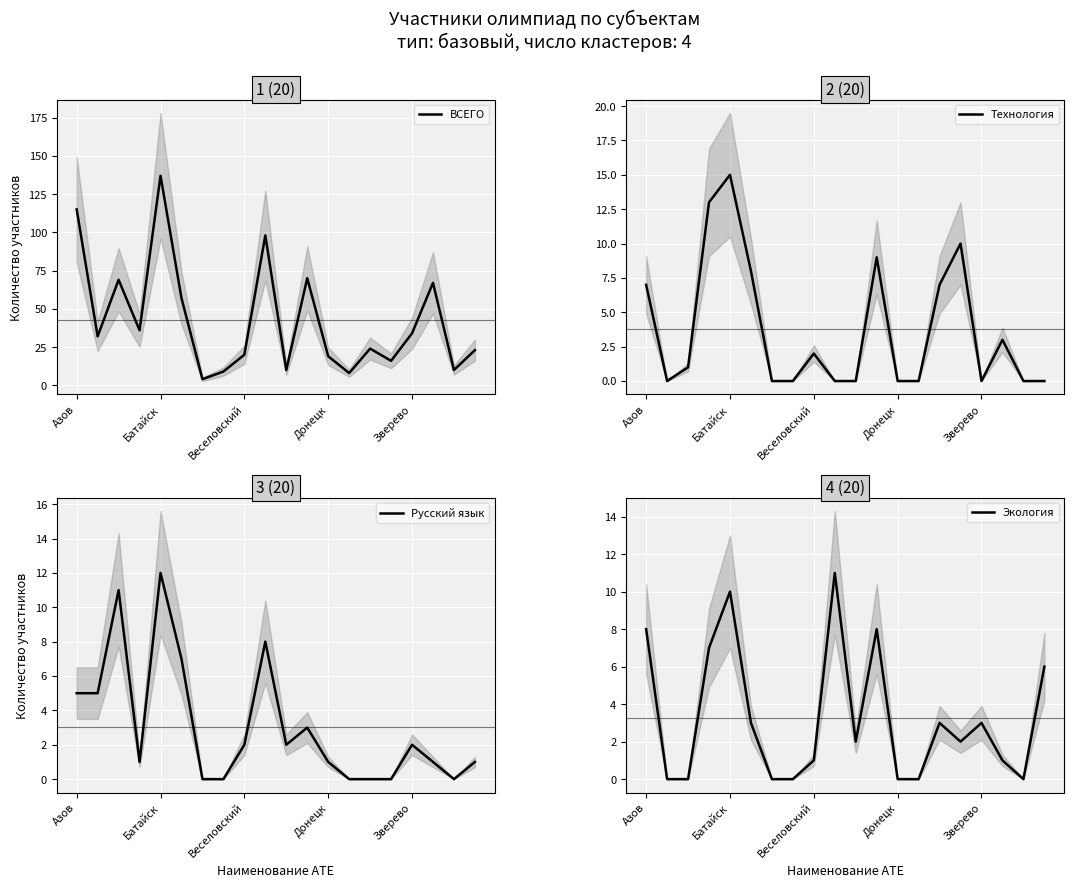

Is it true that Экология equals 15 at Батайск?

False